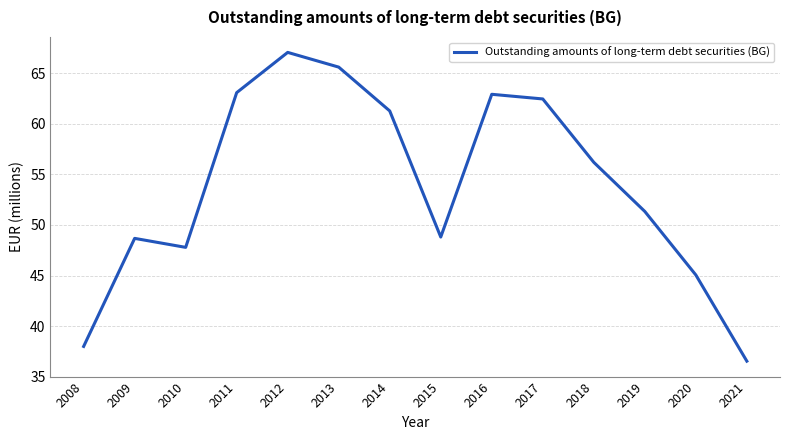

Where is the first local maximum?

2009